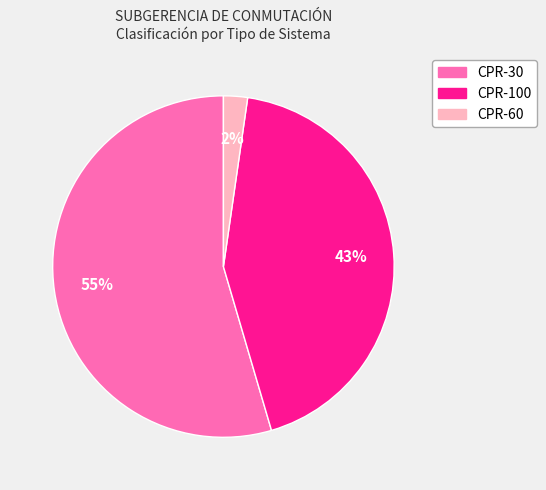

How many slices are in this pie chart?

3